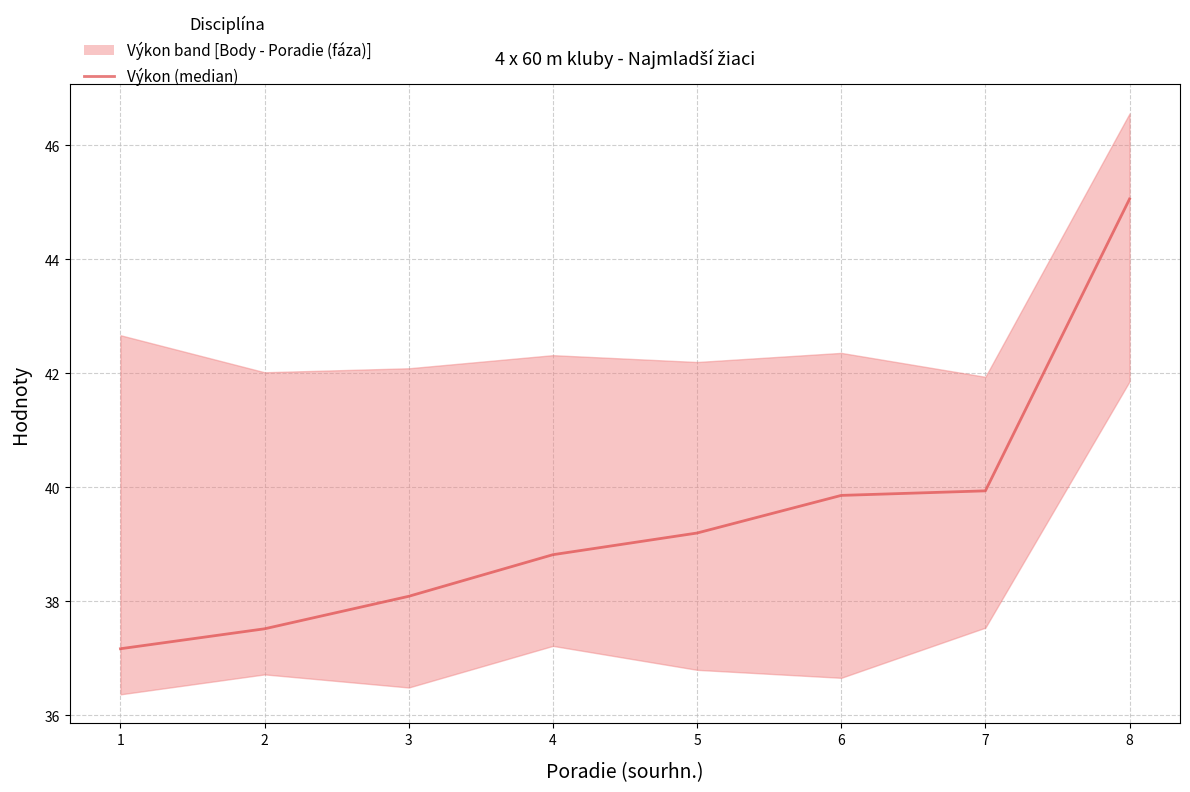

Is it true that the value at 2 is 37.5?

True